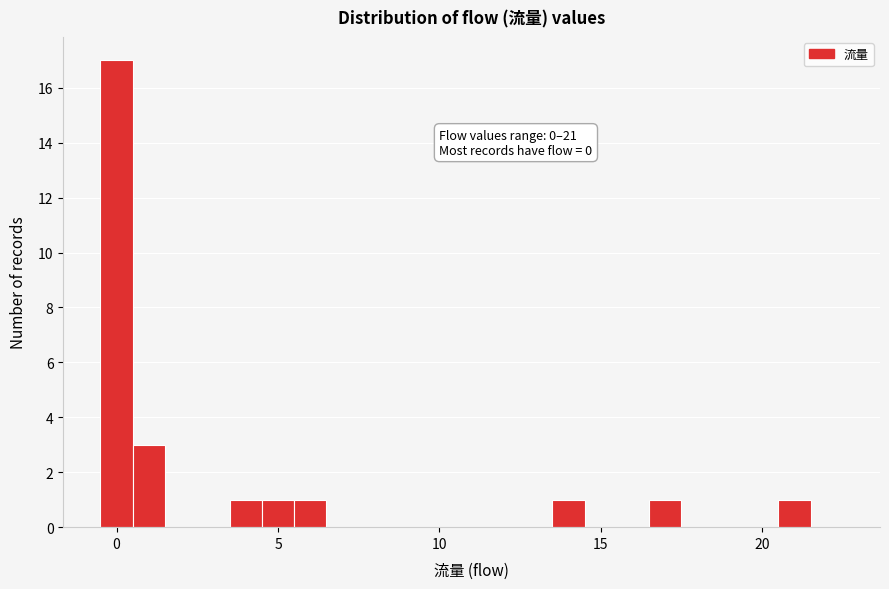

Read against the x-axis, roughly where is the centre of the tallest bar?

0.0